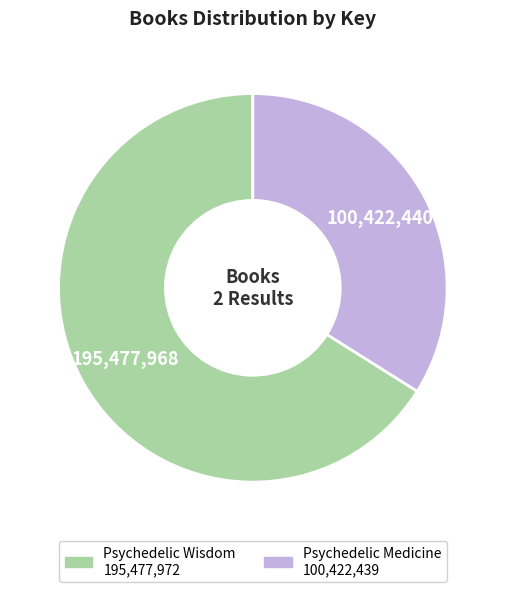

What is the ratio of the value at Psychedelic Wisdom to the value at Psychedelic Medicine?

1.9